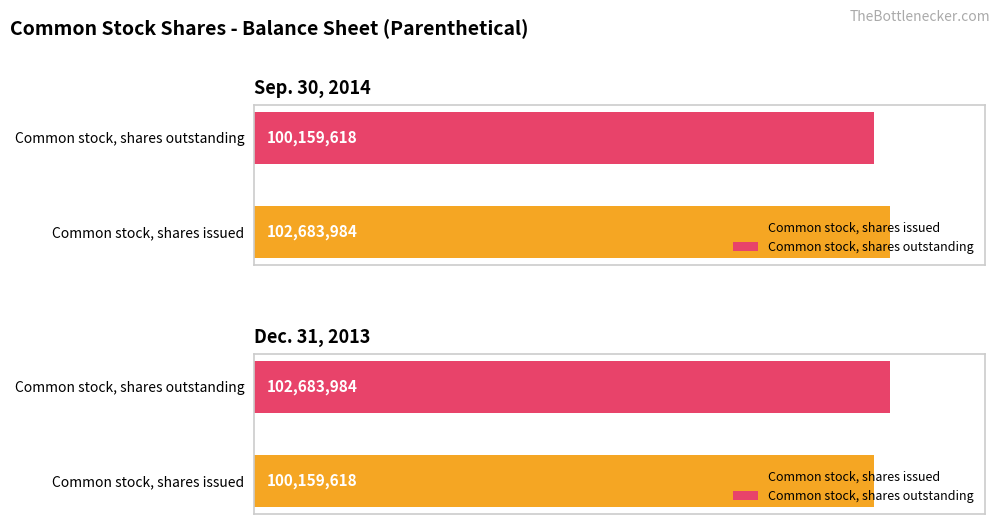

What is the average value of the Sep. 30, 2014 series?

101421801